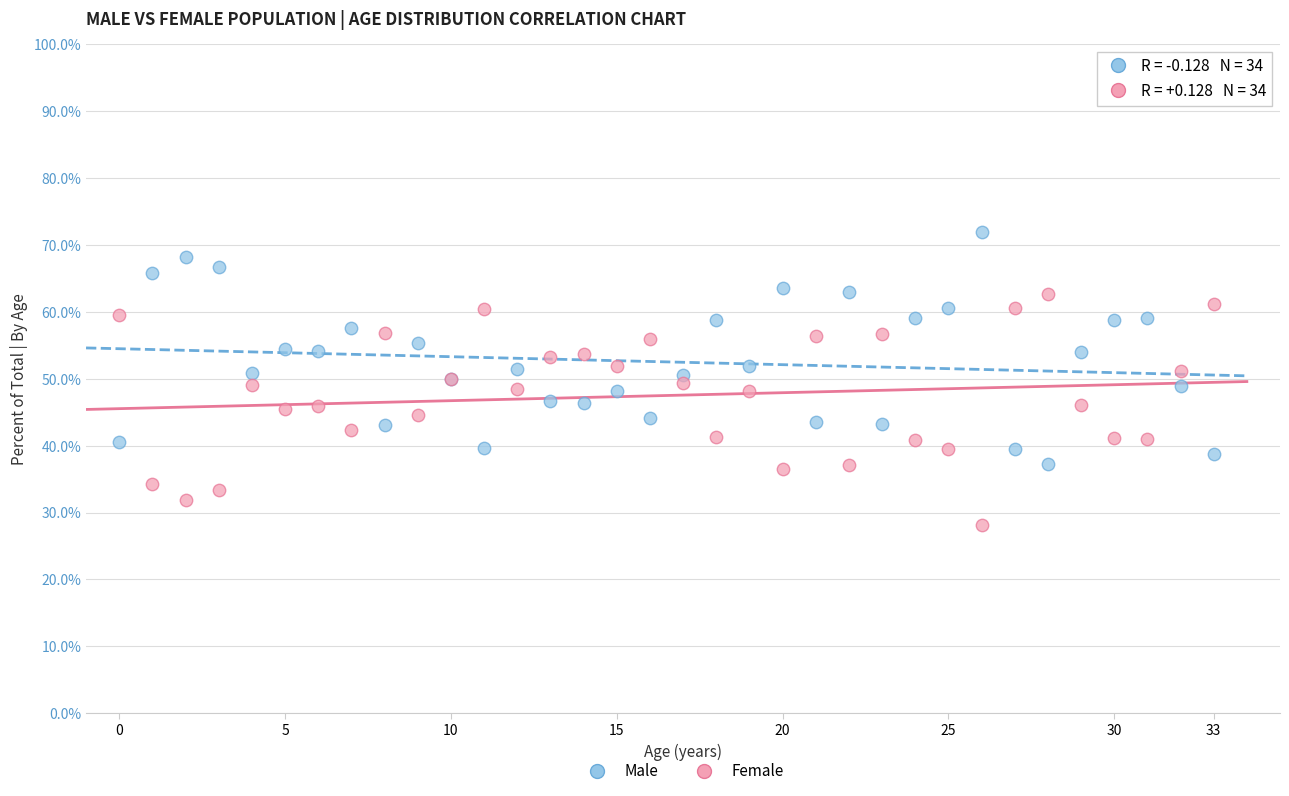

Which series reaches the maximum Y coordinate?

Male